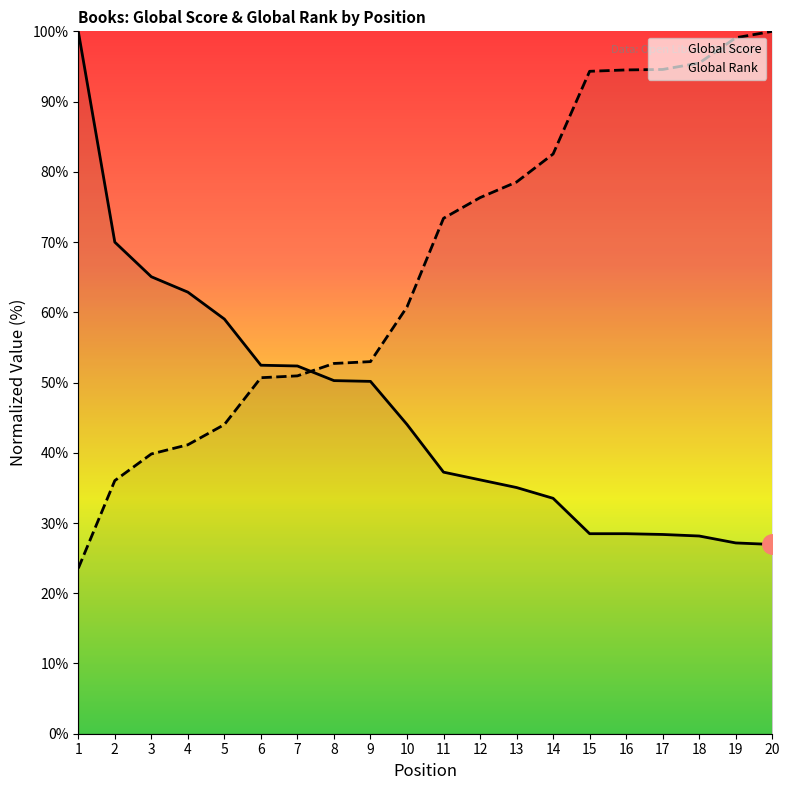

Between 18 and 19, which is larger?

18